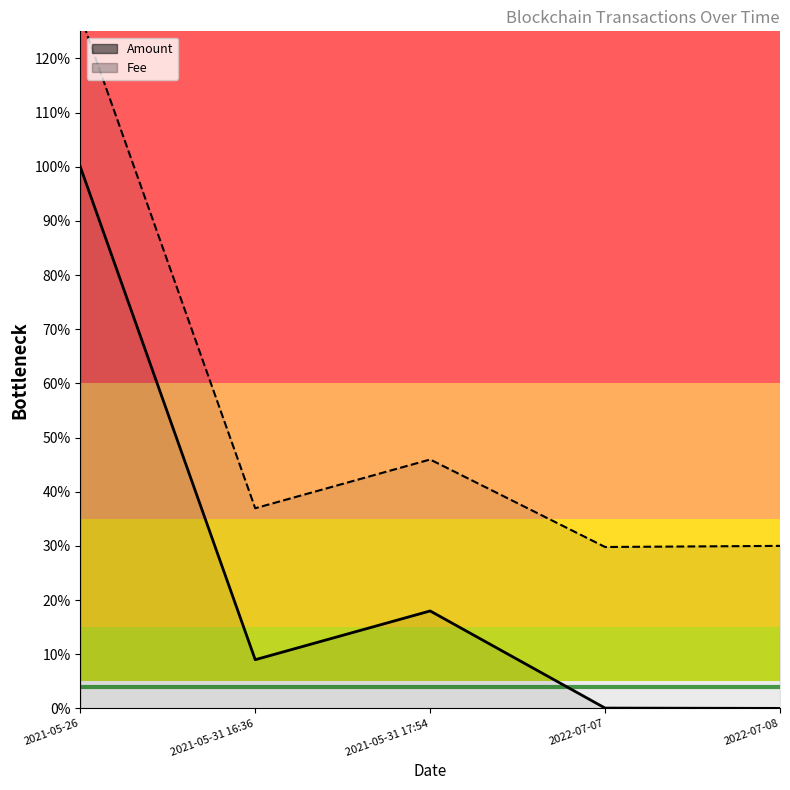

True or false: Nonce and Amount cross at least once.

False